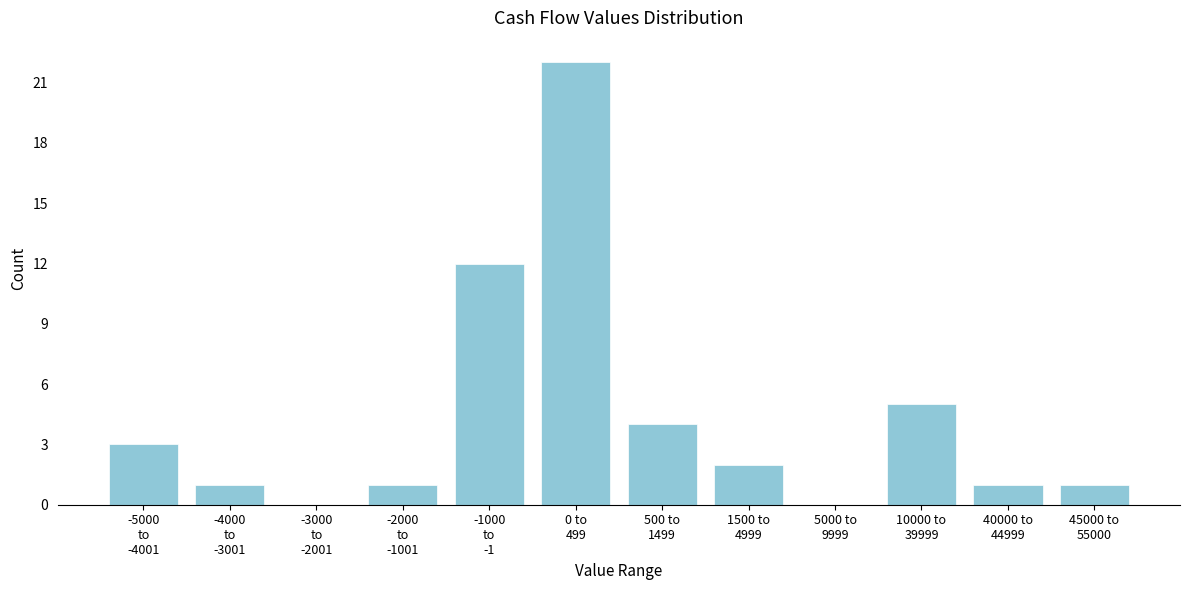

What is the sum of all values?

52